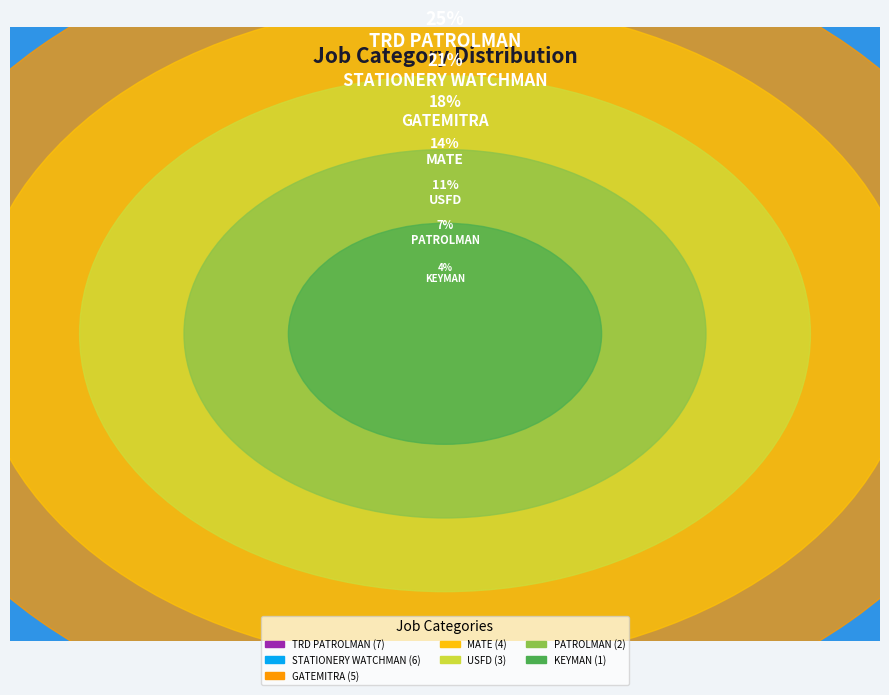

The STATIONERY WATCHMAN slice represents 27% of the pie. True or false?

False